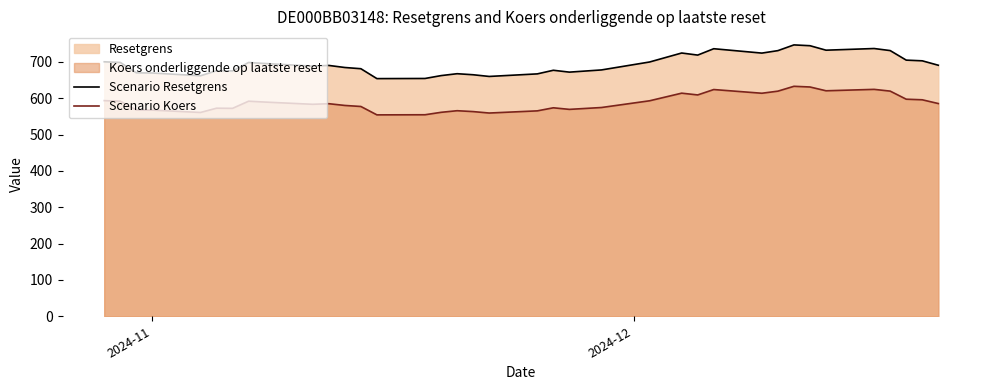

Which series has the largest total across all categories?

Scenario Resetgrens